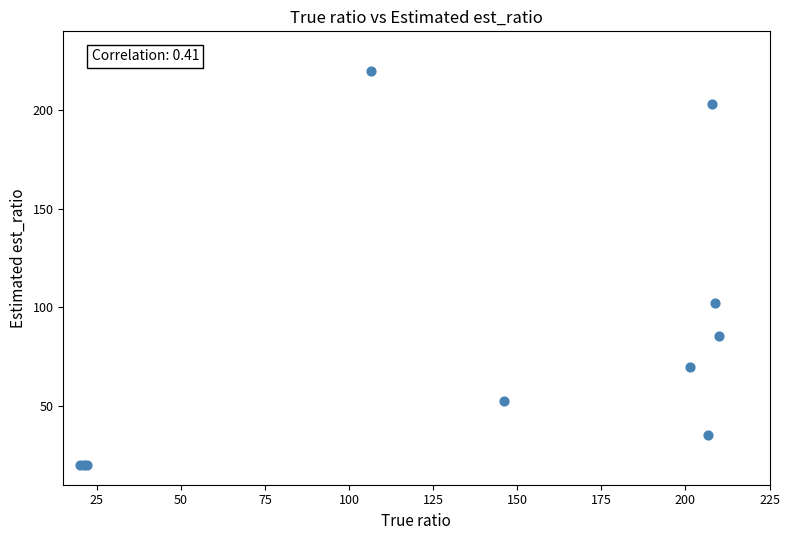

What Y value in the scatter plot is closest to 120?

102.4